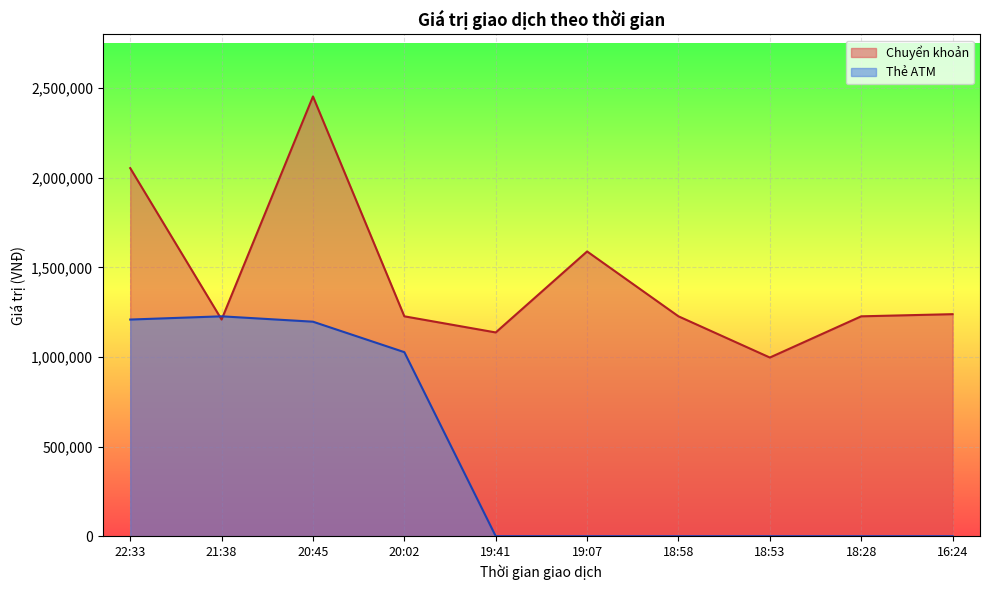

Does the chart display data point markers on the line(s)?

No